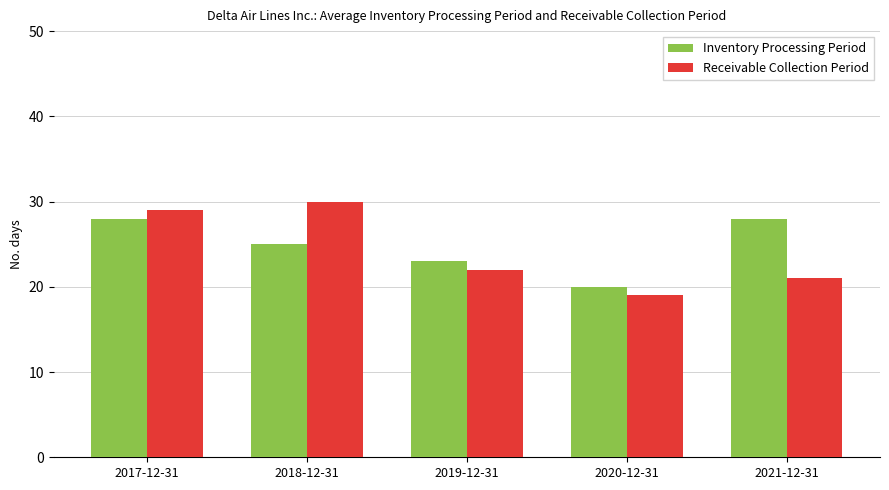

Reading left to right, extract all data points from this chart.

Inventory Processing Period: 2017-12-31=28	2018-12-31=25	2019-12-31=23	2020-12-31=20	2021-12-31=28
Receivable Collection Period: 2017-12-31=29	2018-12-31=30	2019-12-31=22	2020-12-31=19	2021-12-31=21